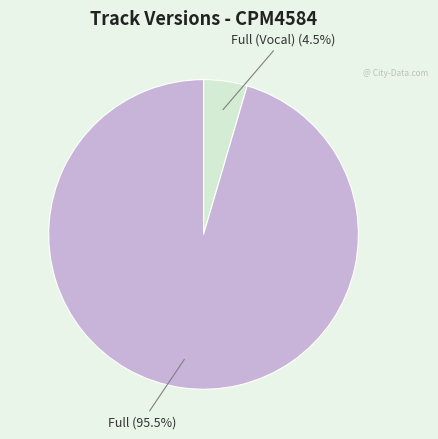

To the nearest percent, what is the average slice percentage?

50%